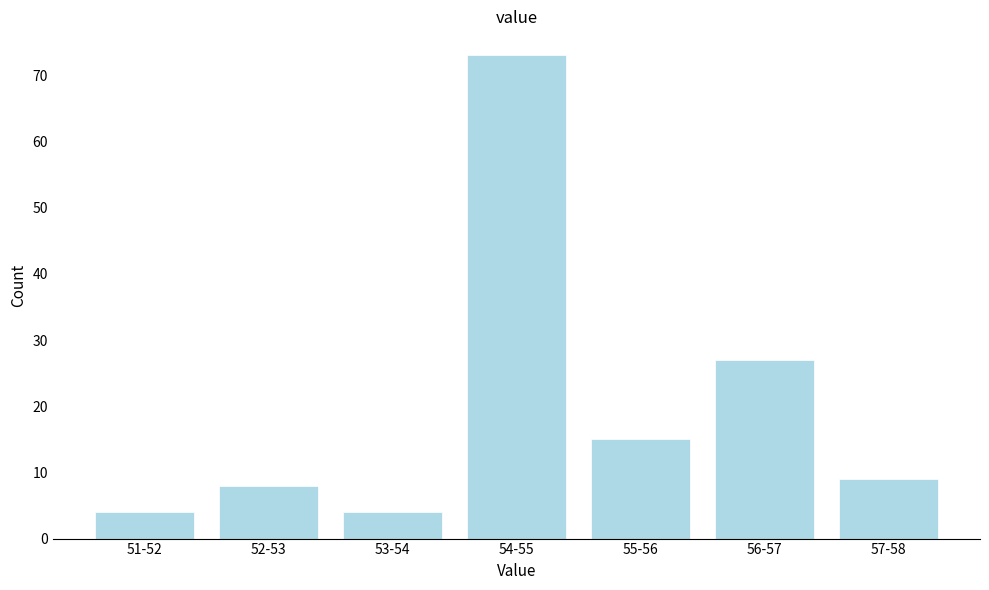

Reading left to right, extract all data points from this chart.

4	8	4	73	15	27	9